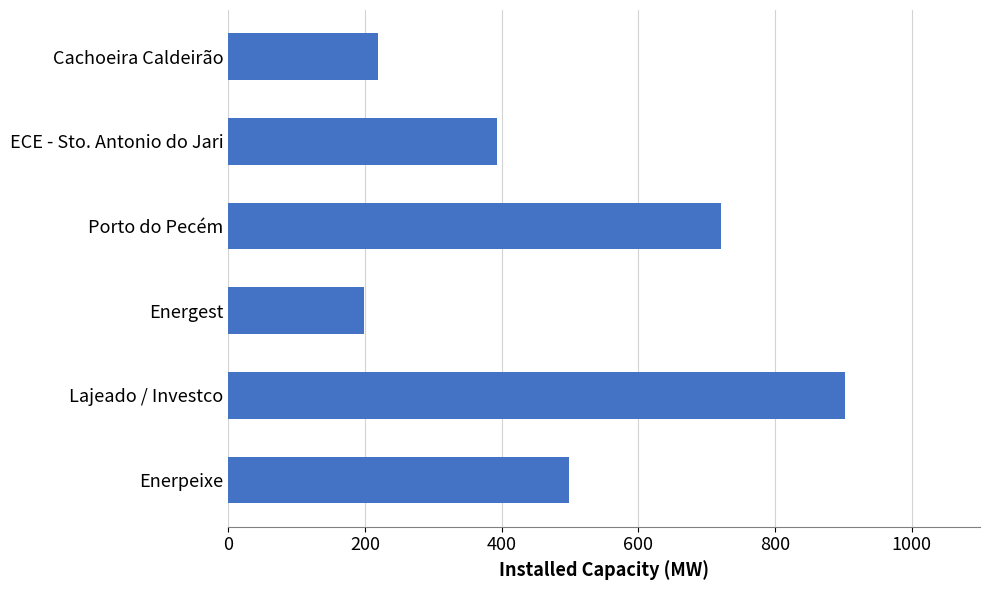

What is the sum of all values?

2931.5